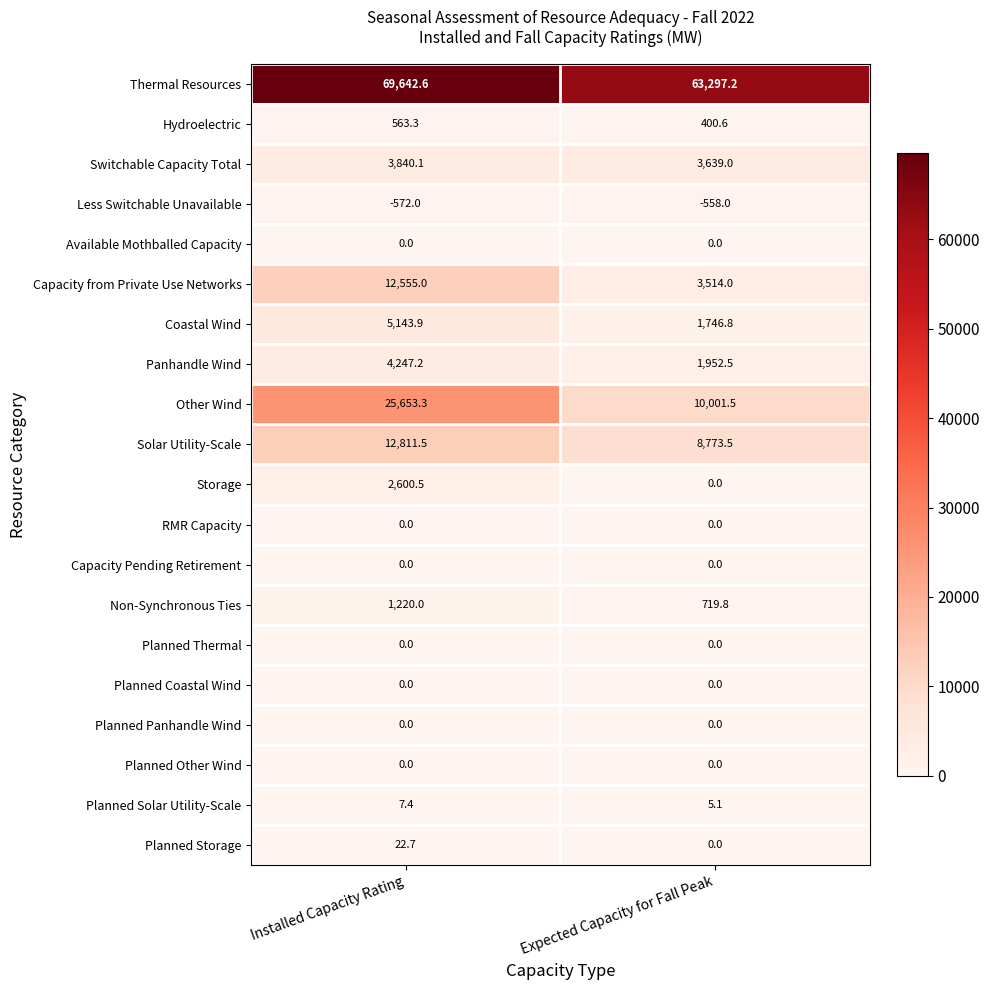

Is it true that Capacity Pending Retirement equals 0.0 at Installed Capacity Rating?

True